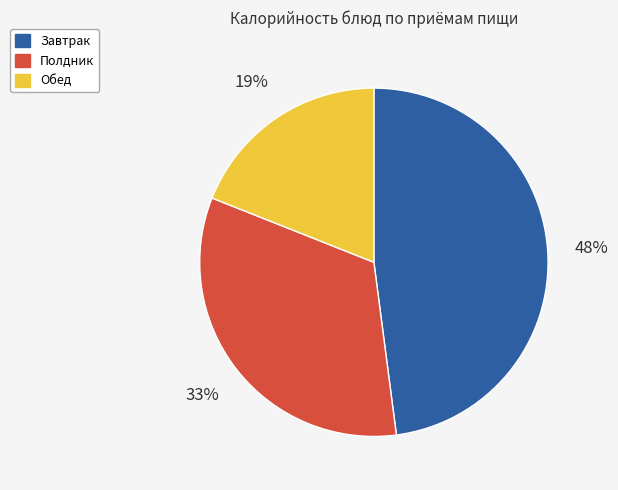

Is it true that Обед is 27% of the pie?

False